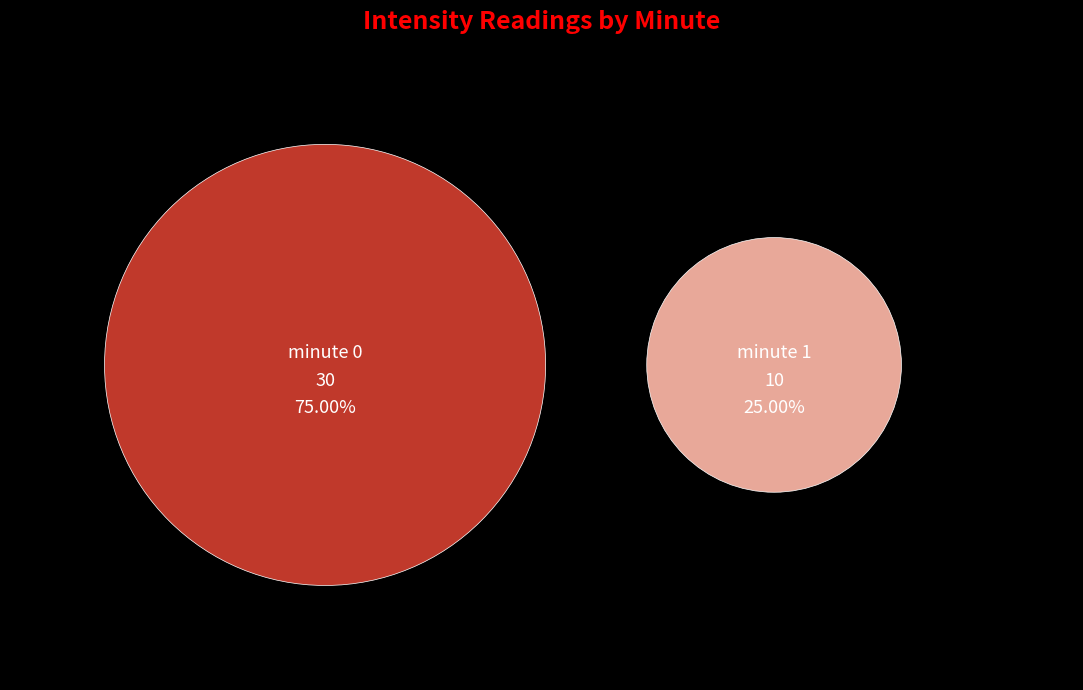

Is there any slice that represents more than half of the pie?

Yes